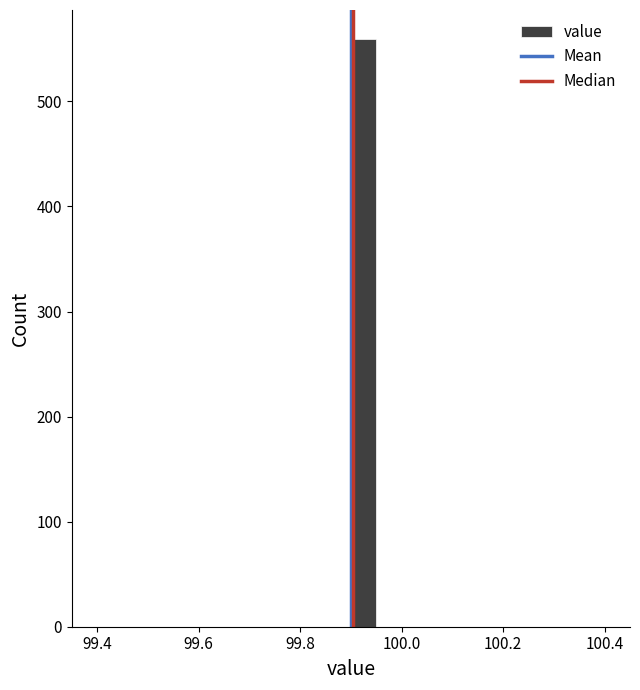

Around what value on the x-axis is the tallest bar? Give the approximate position of its centre, as read against the axis.

99.92